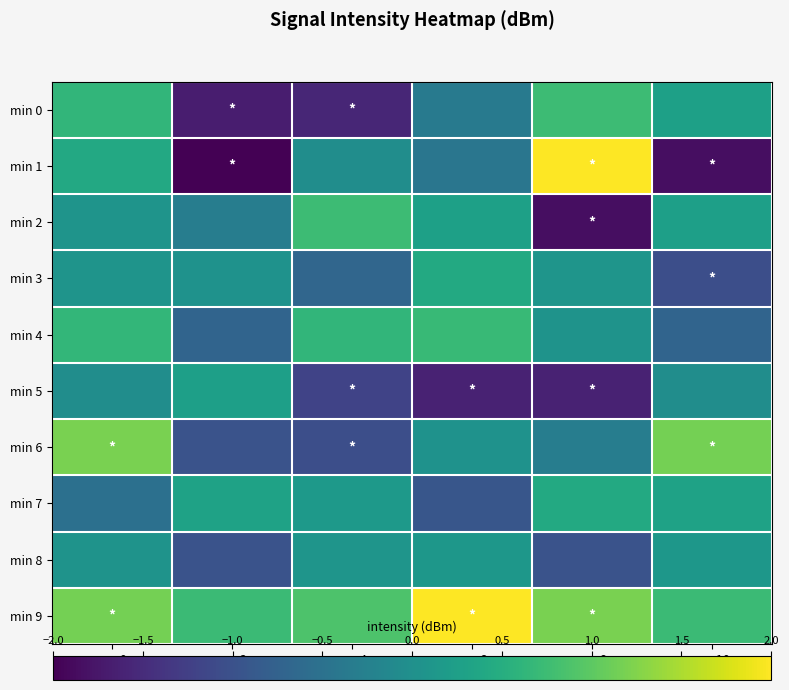

List the series in order of their peak value, highest first.

min 1, min 9, min 6, min 0, min 2, min 4, min 3, min 7, min 5, min 8